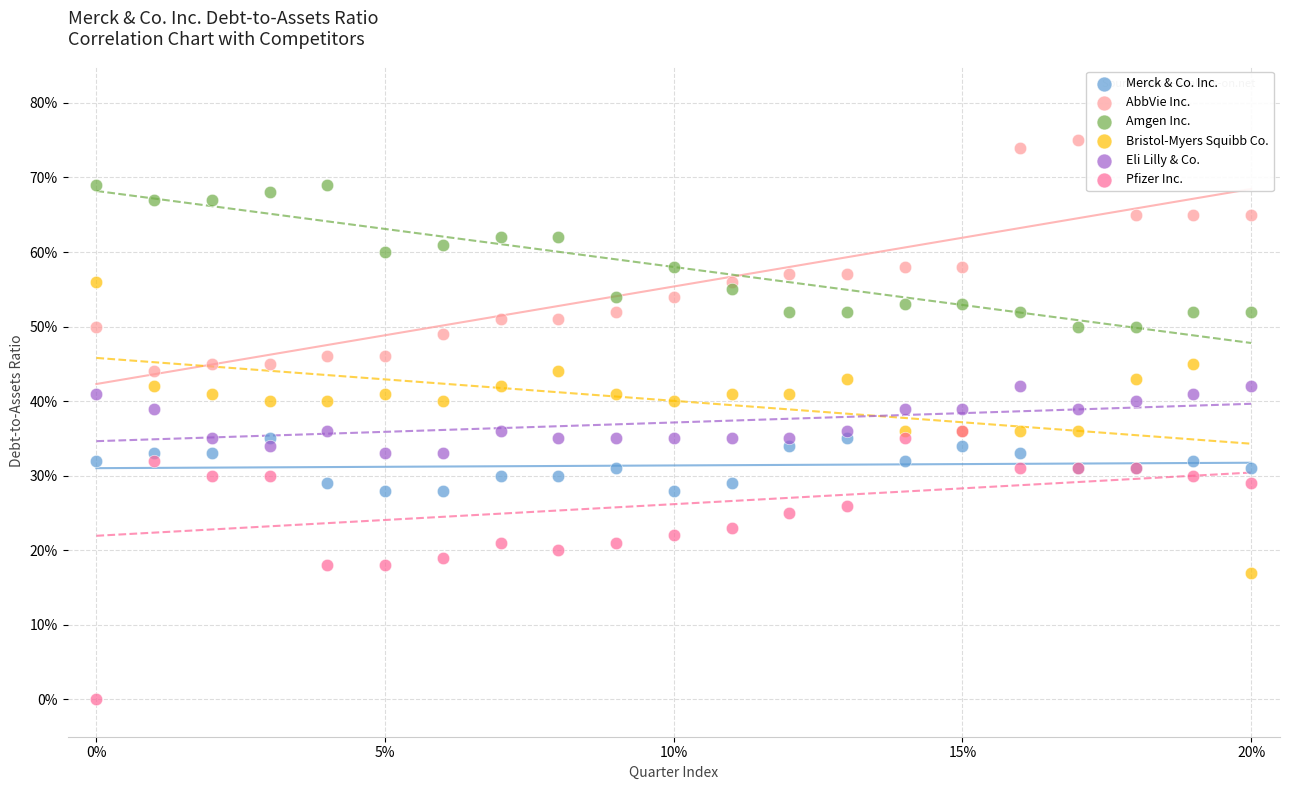

Which series has the widest spread of Y values?

Bristol-Myers Squibb Co.